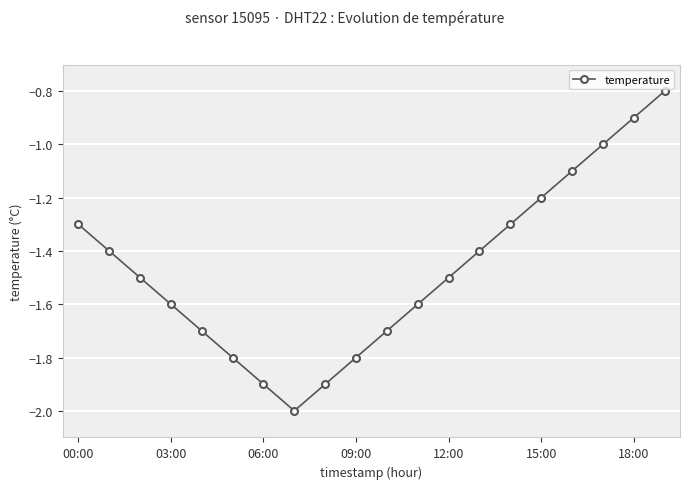

Reading left to right, transcribe all the data shown in this chart.

-1.3	-1.4	-1.5	-1.6	-1.7	-1.8	-1.9	-2.0	-1.9	-1.8	-1.7	-1.6	-1.5	-1.4	-1.3	-1.2	-1.1	-1.0	-0.9	-0.8